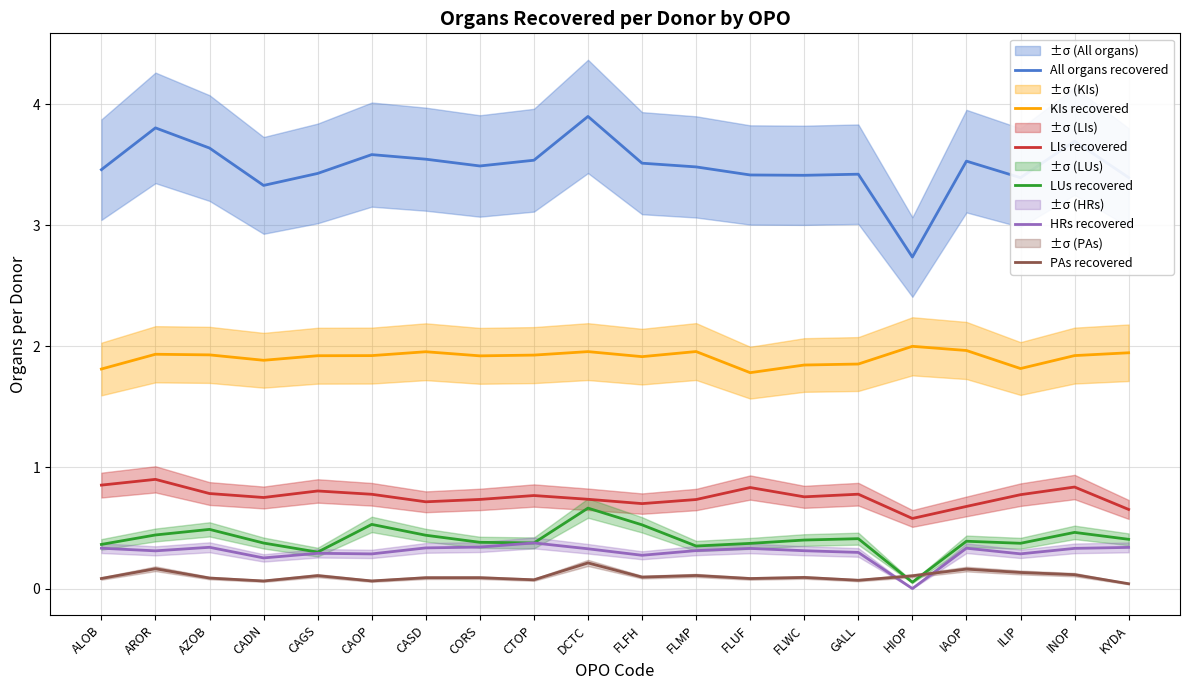

At which label is LIs recovered closest to 0?

HIOP